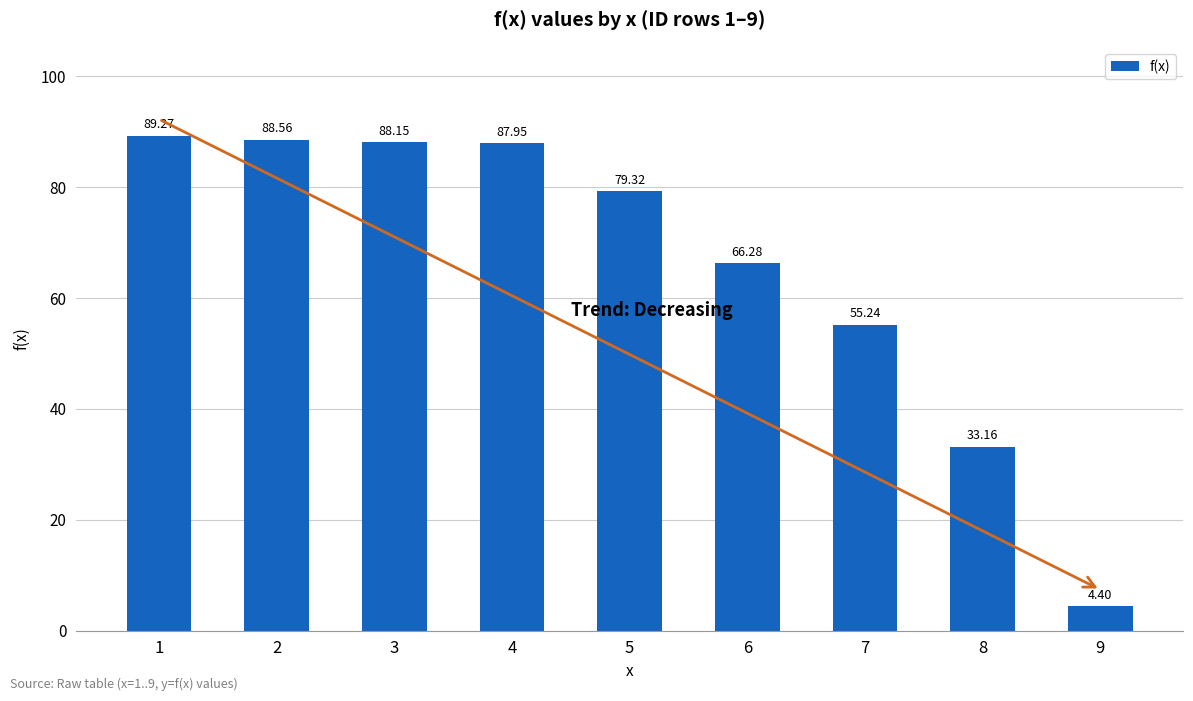

What is the greatest value displayed?

89.3